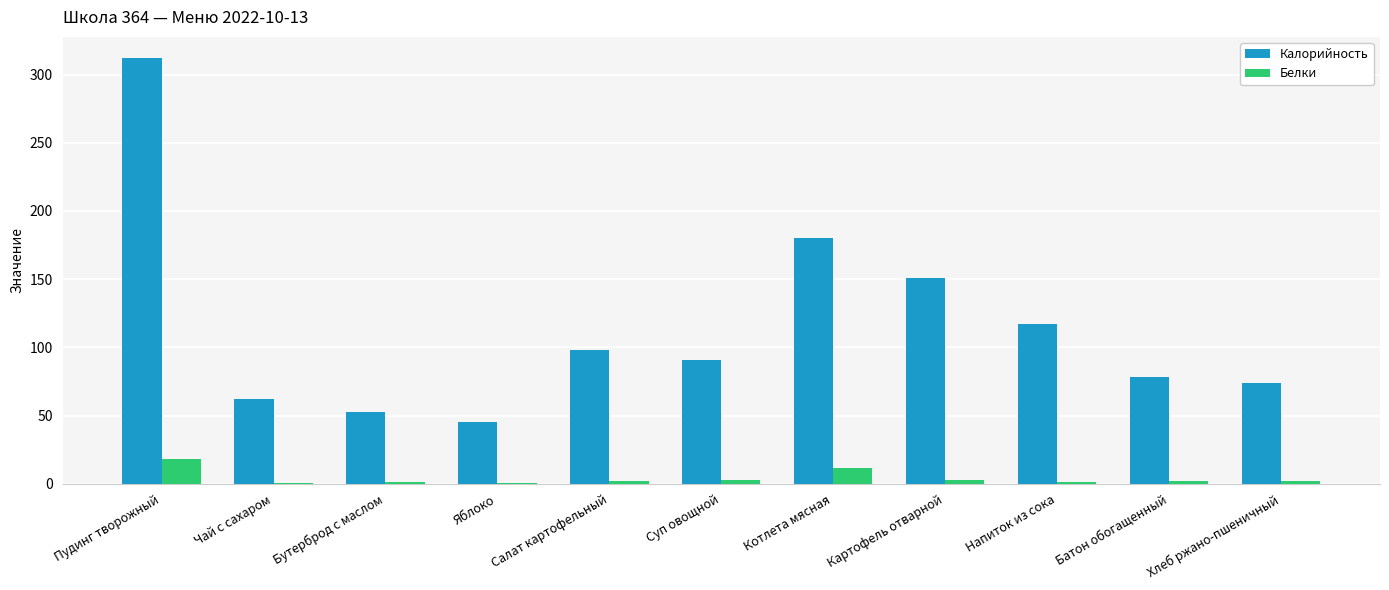

True or false: Калорийность has a value of 54.2 at Суп овощной.

False